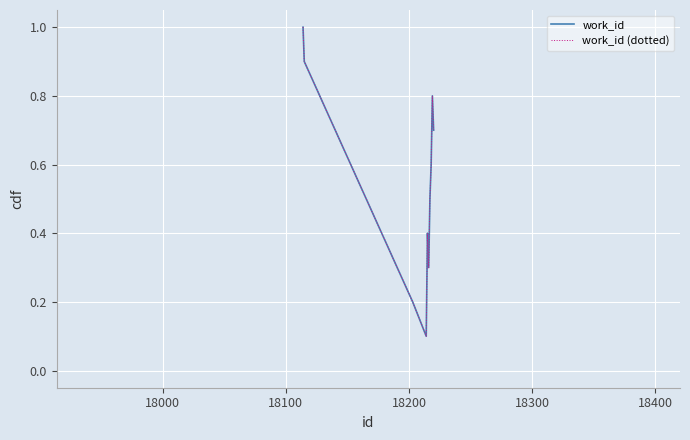

Rank the series by their maximum value, from lowest to highest.

work_id, work_id (dotted)